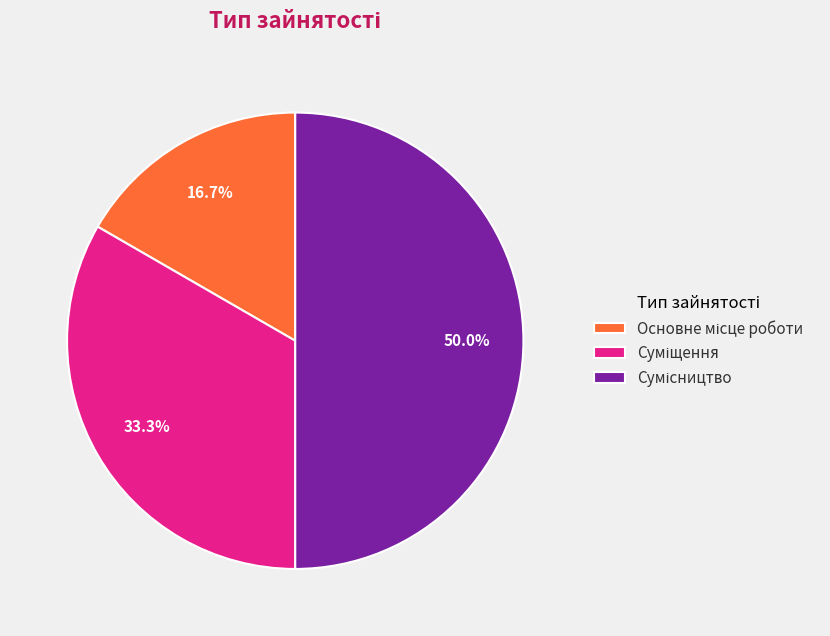

How many segments does this pie chart have?

3